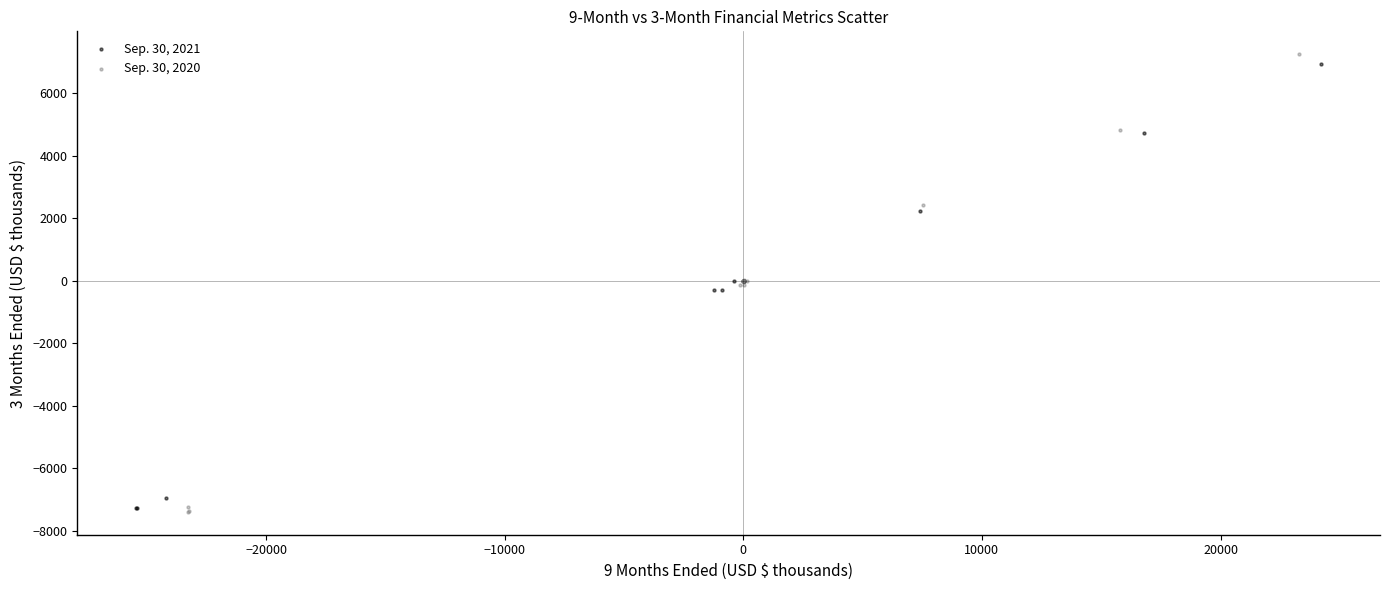

Which series has the widest spread of Y values?

Sep. 30, 2020